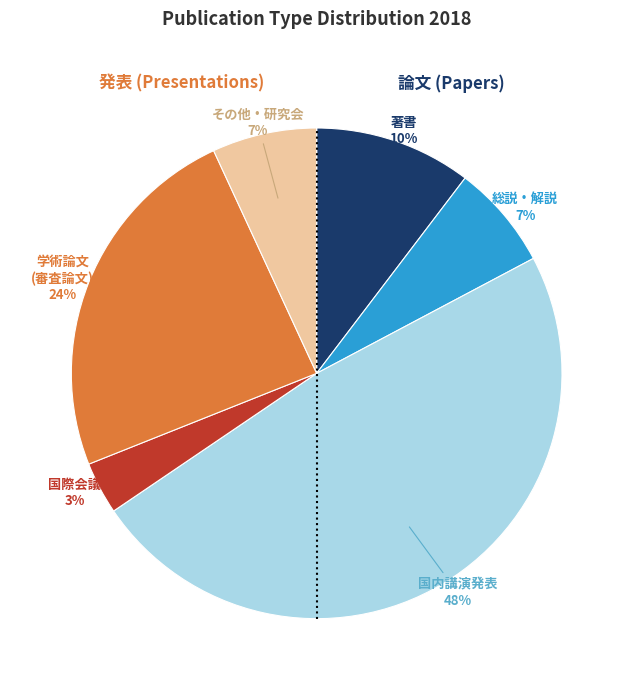

To the nearest percent, what is the combined percentage of 著書 and 学術論文 (審査論文)?

34%